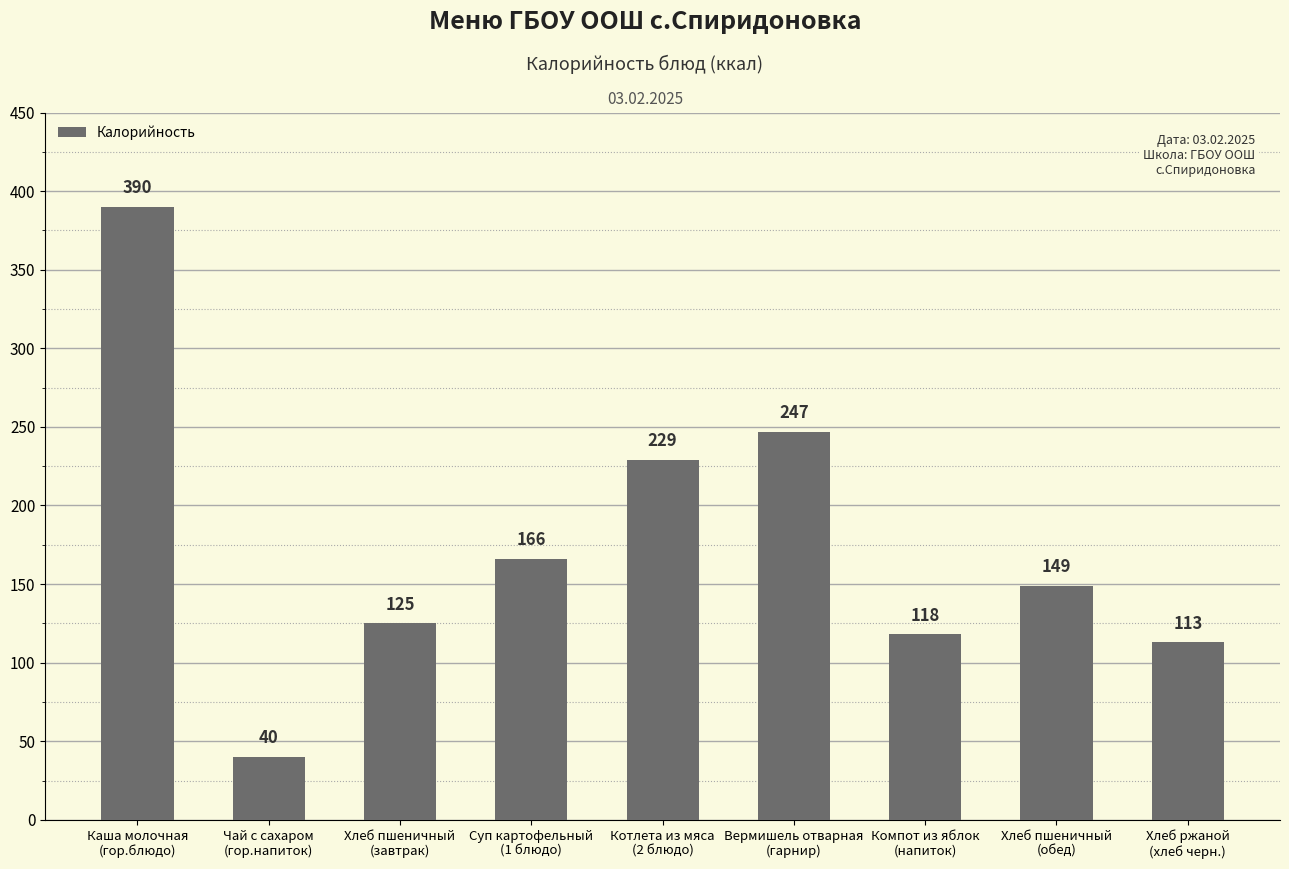

Reading left to right, transcribe all the data shown in this chart.

390	40	125	166	229	247	118	149	113